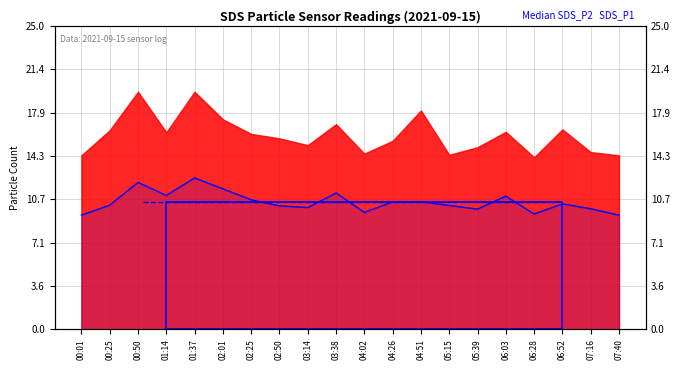

What is the change in value from 00:01 to 00:25?

+0.8